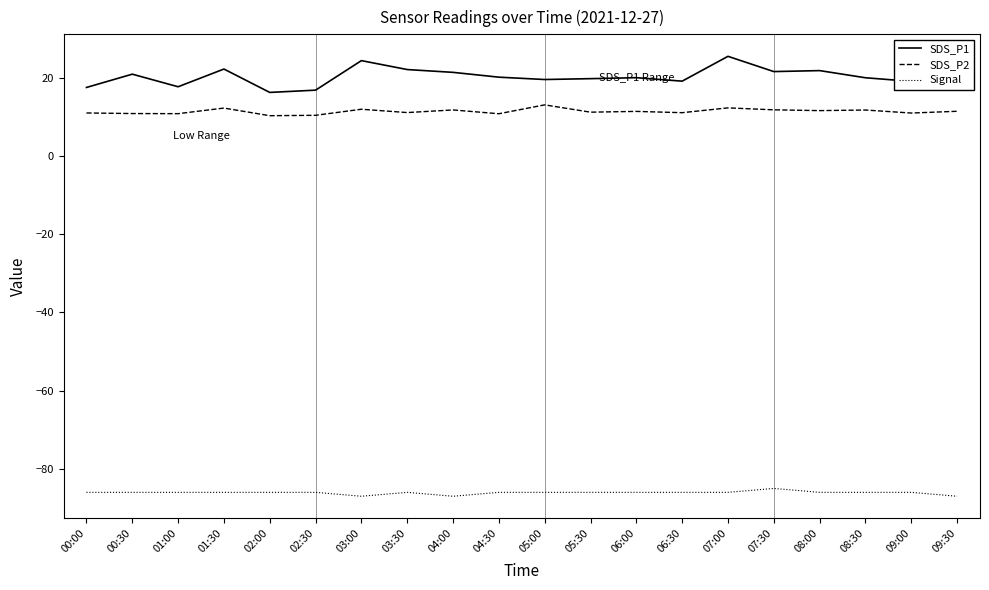

What is the average value of the SDS_P2 series?

11.4